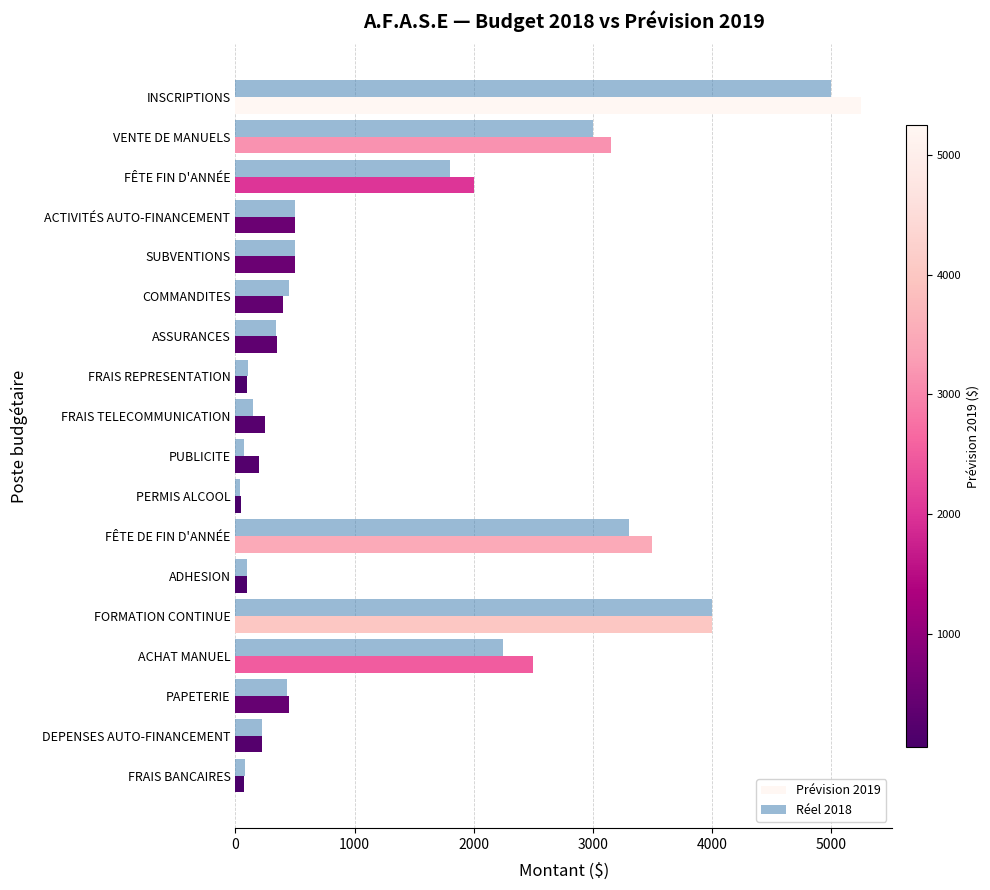

Count the number of categories in the chart.

18